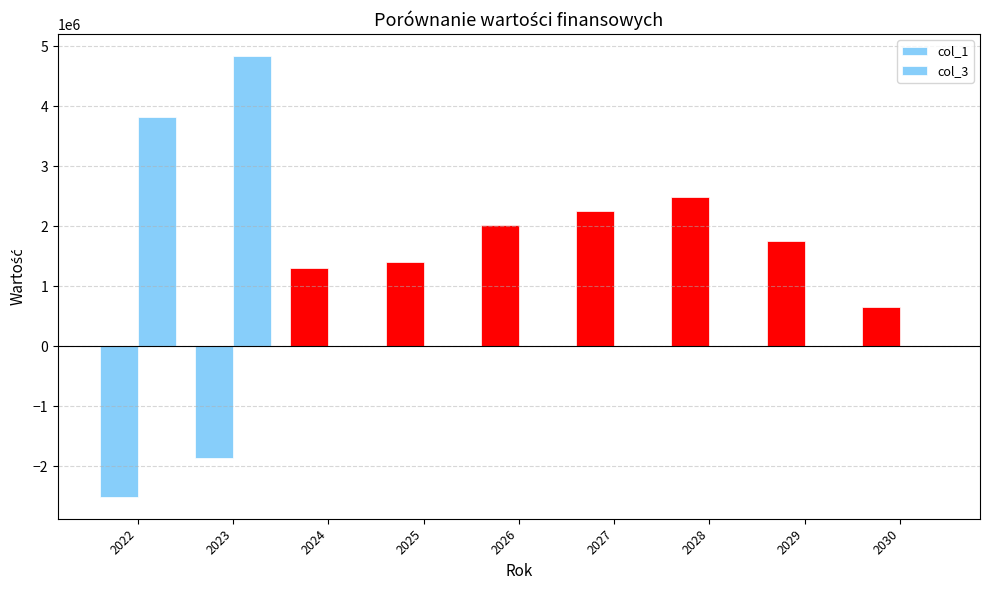

At which category is the sum across all series the highest?

2023